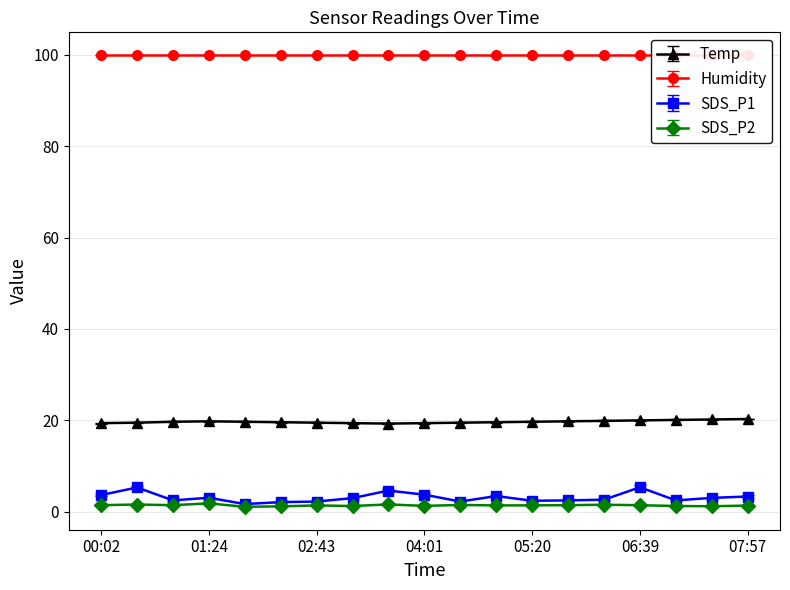

What is the label of the 16th point from the right?

01:24